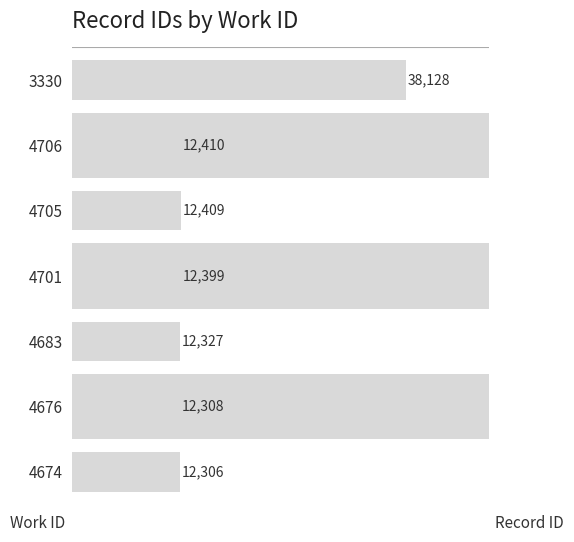

Reading left to right, what are all the values shown in this chart?

38128	12410	12409	12399	12327	12308	12306